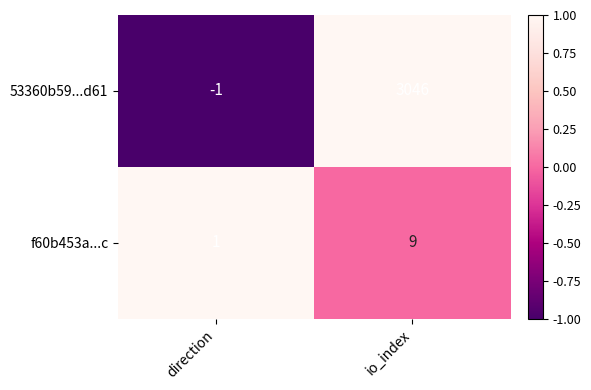

How many values in 53360b59...d61 are below zero?

1